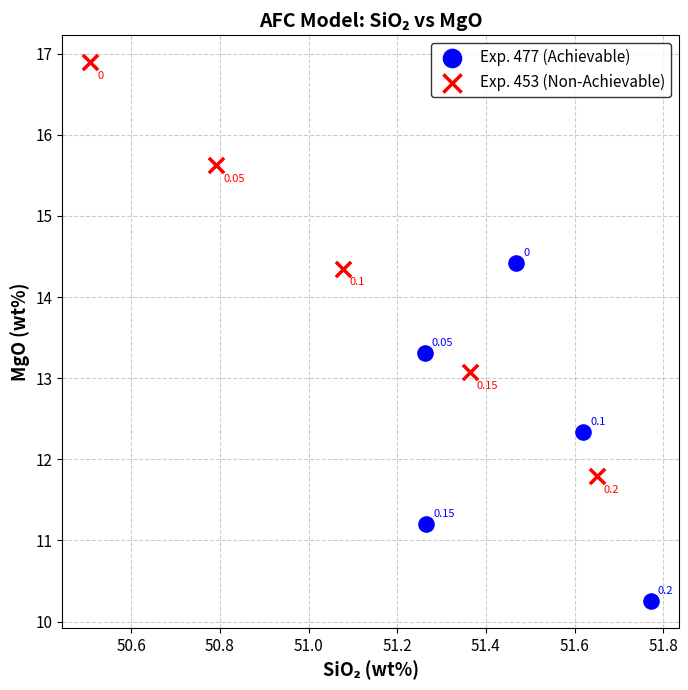

Which series contains the lowest Y value?

Exp. 477 (Achievable)